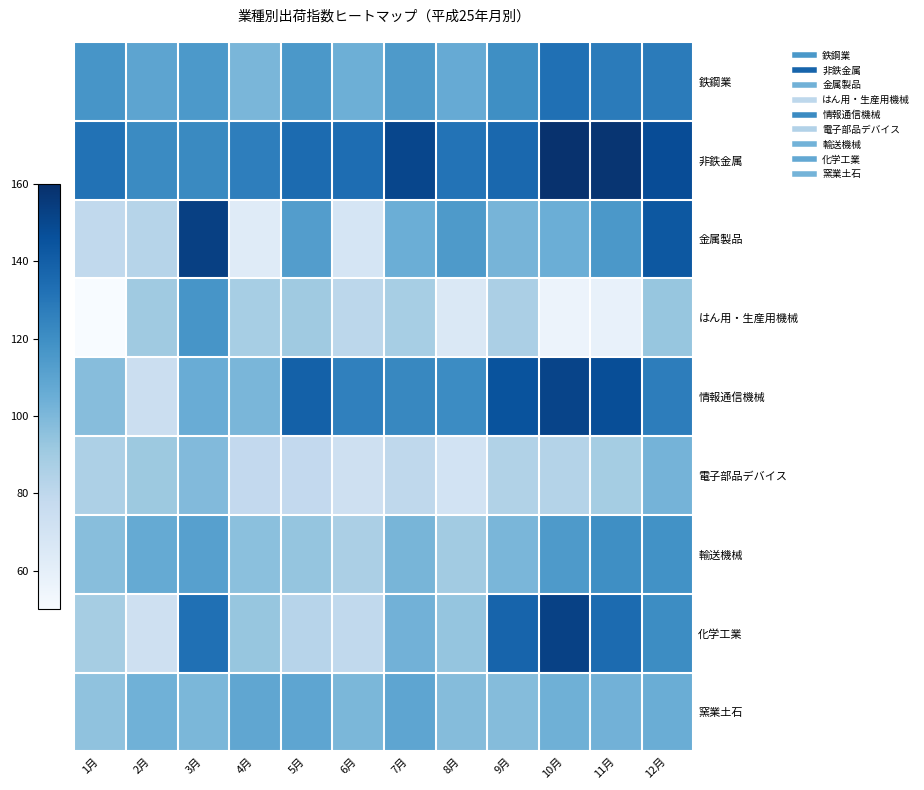

List the series in order of their peak value, lowest first.

電子部品デバイス, 窯業土石, はん用・生産用機械, 輸送機械, 鉄鋼業, 情報通信機械, 化学工業, 金属製品, 非鉄金属